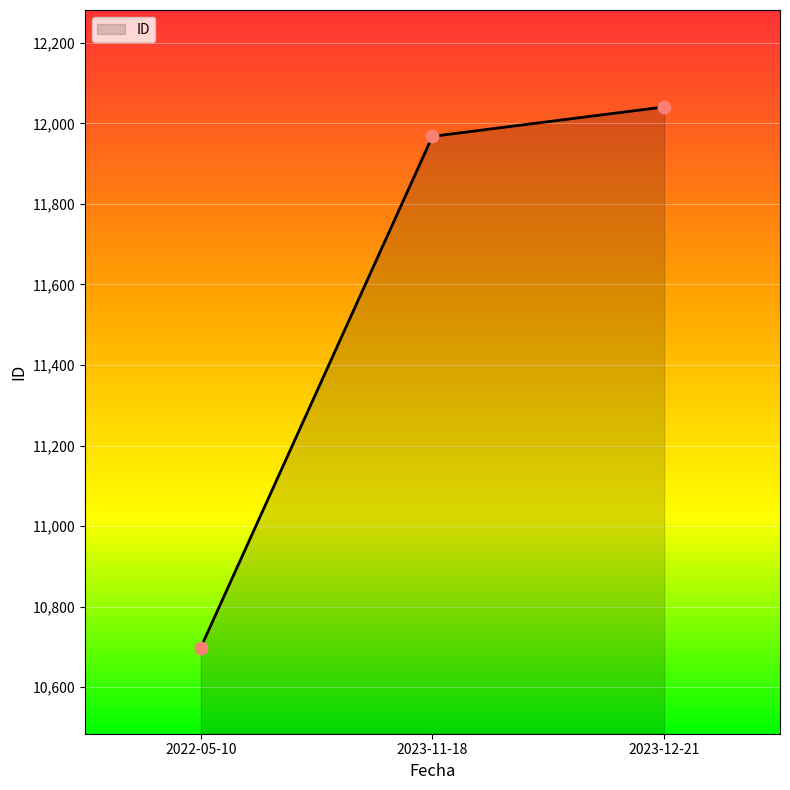

Between 2023-12-21 and 2022-05-10, which is larger?

2023-12-21